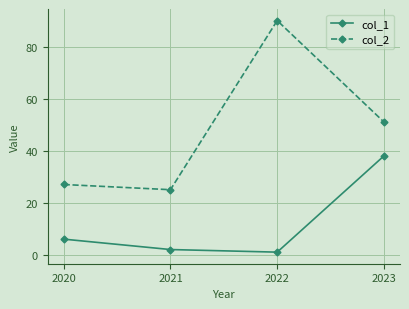

What value does the col_1 series have at 2020, to the nearest 10?

10